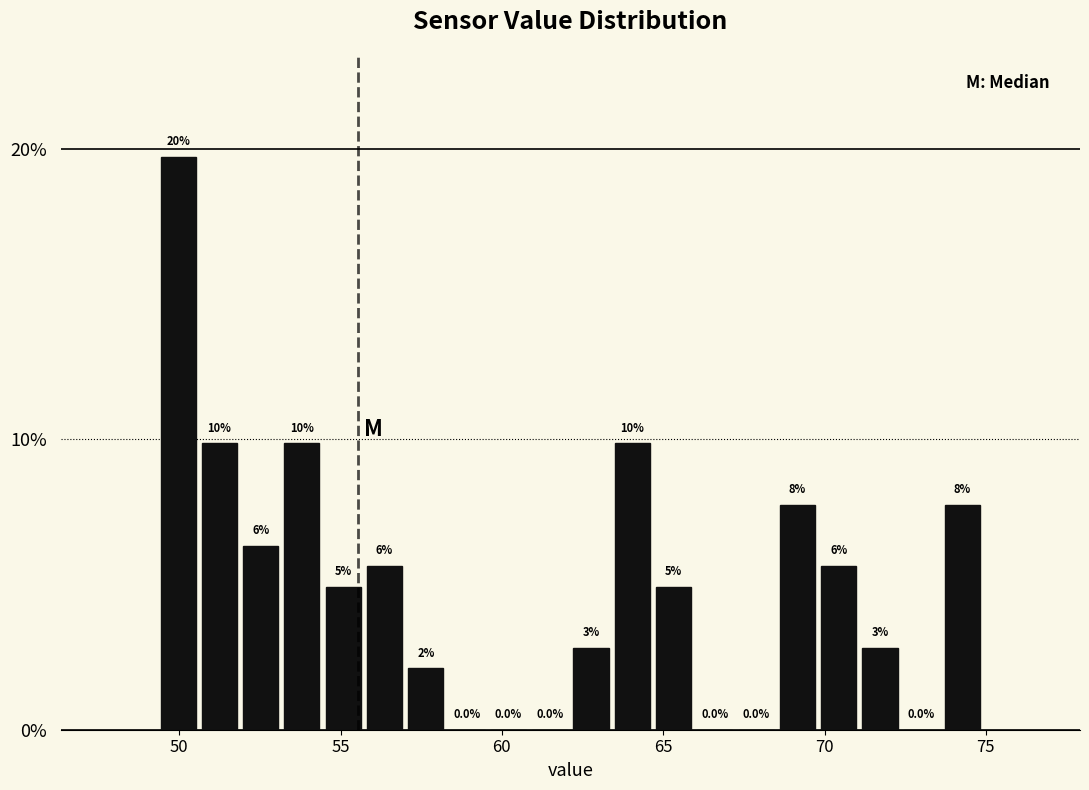

Around what value on the x-axis is the tallest bar? Give the approximate position of its centre, as read against the axis.

50.0